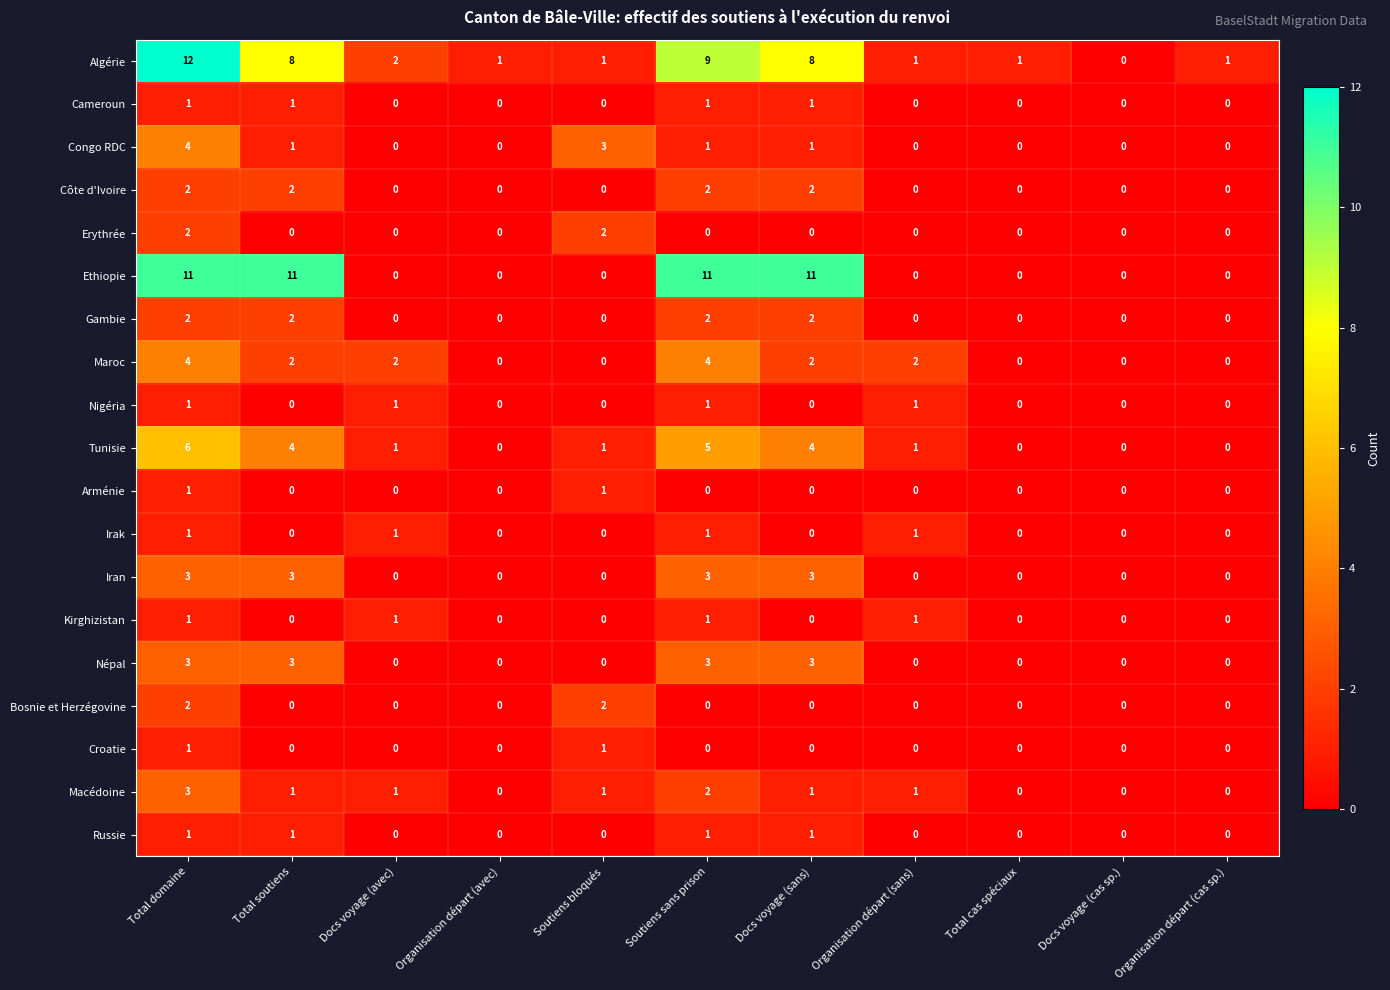

Is it true that Iran equals 1 at Docs voyage (cas sp.)?

False